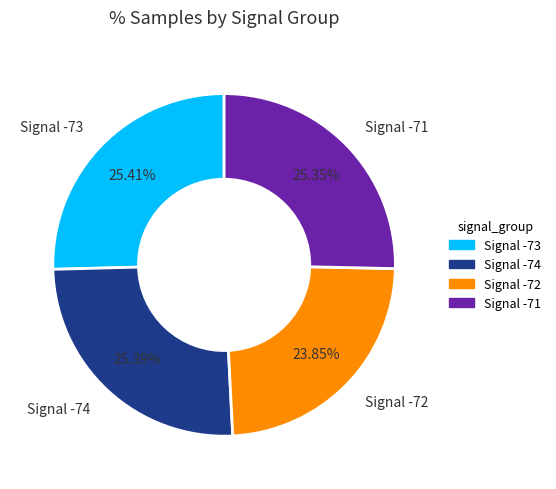

Is the sum of Signal -74 and Signal -73 greater than half?

Yes